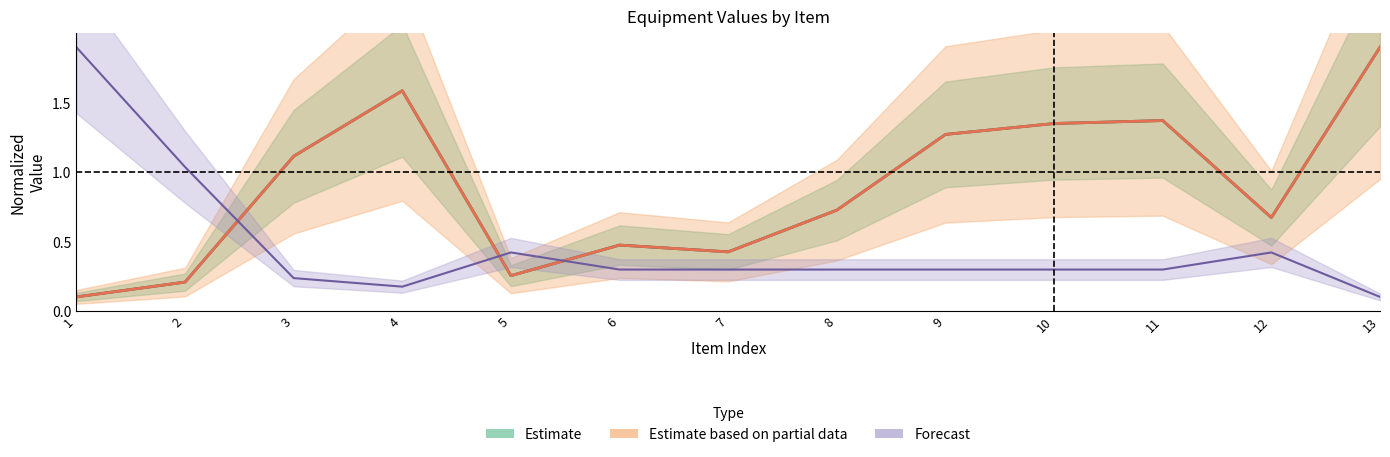

The value of col_5 at 7 is 0.4. True or false?

True